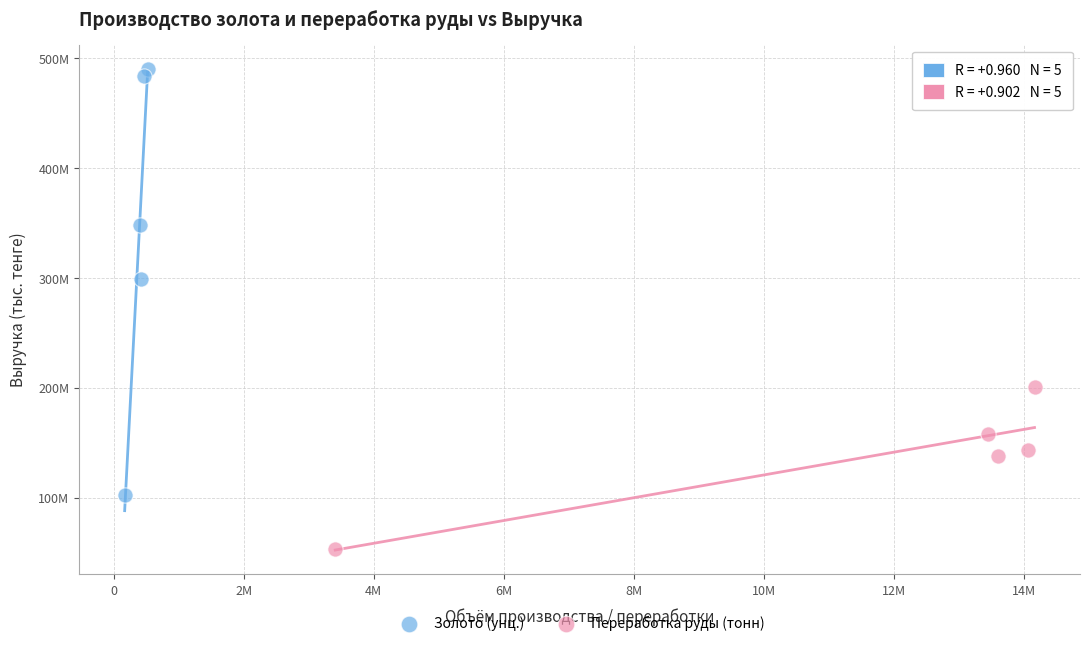

What are all the series names shown in the legend?

Золото (унц.), Переработка руды (тонн)